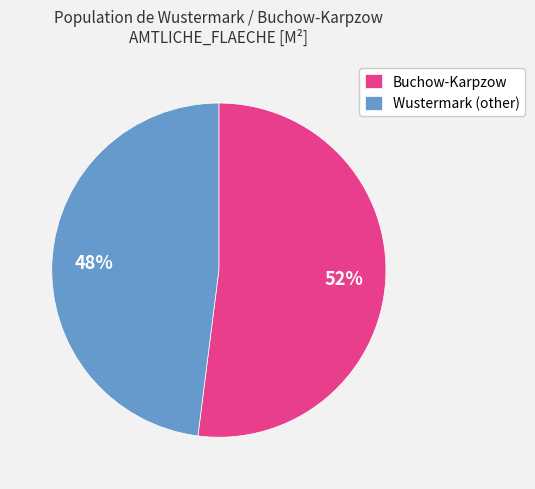

To the nearest percent, what percentage of the pie is Buchow-Karpzow?

52%